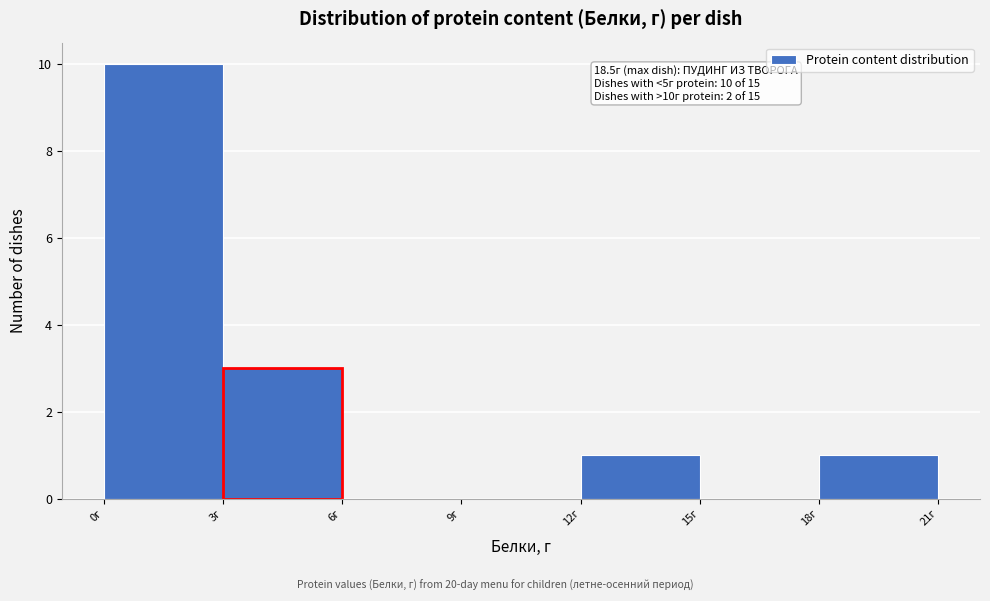

Over which range of the x-axis is the bar tallest?

0 to 3